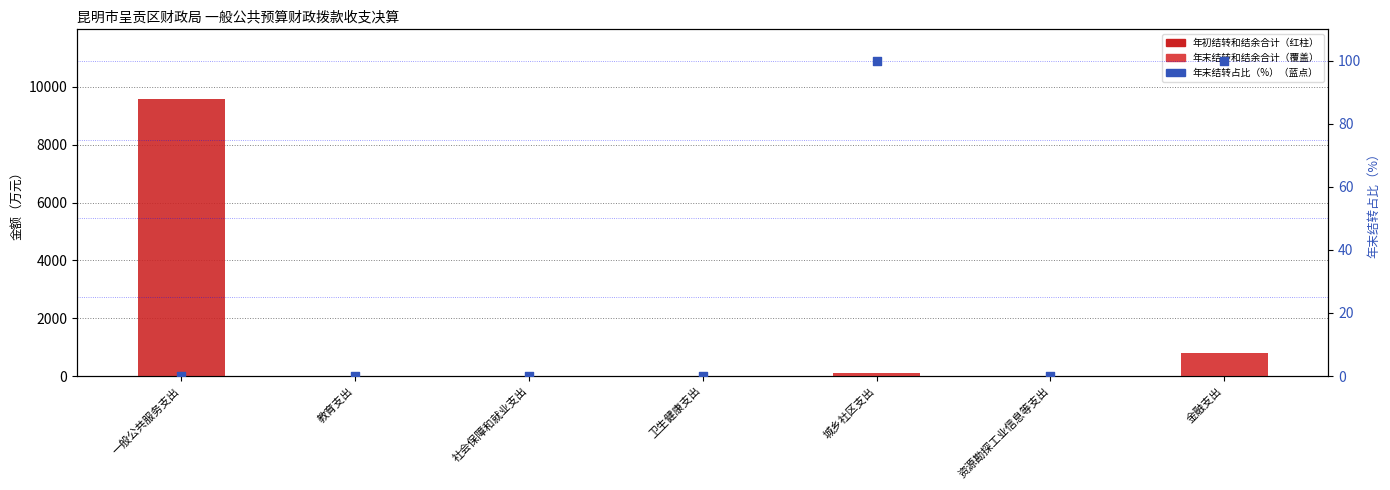

At how many categories does at least one series exceed 1111?

1